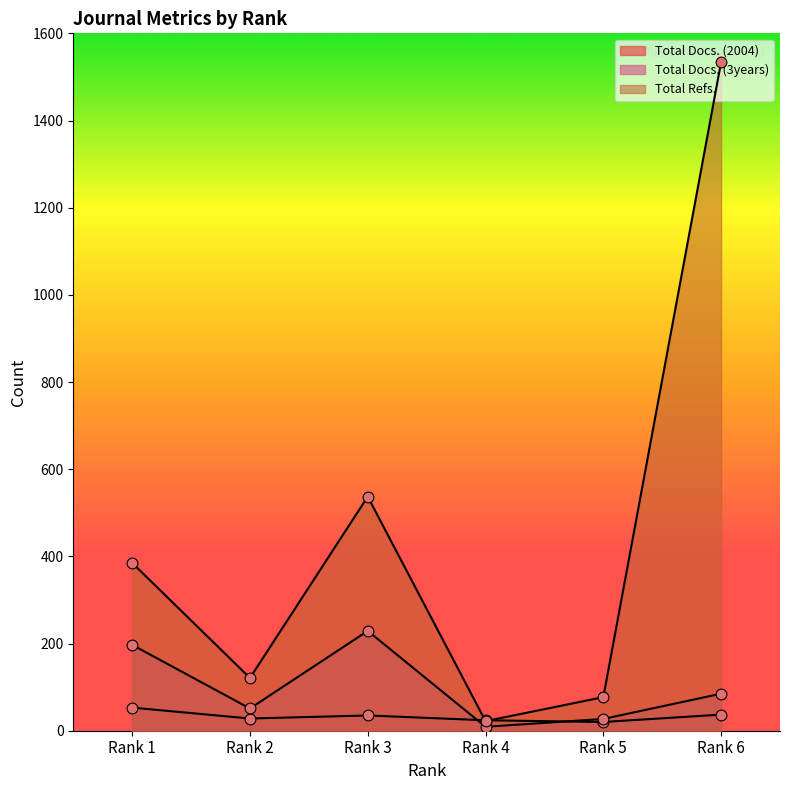

Which series has the largest Y range (max minus min)?

Total Refs.